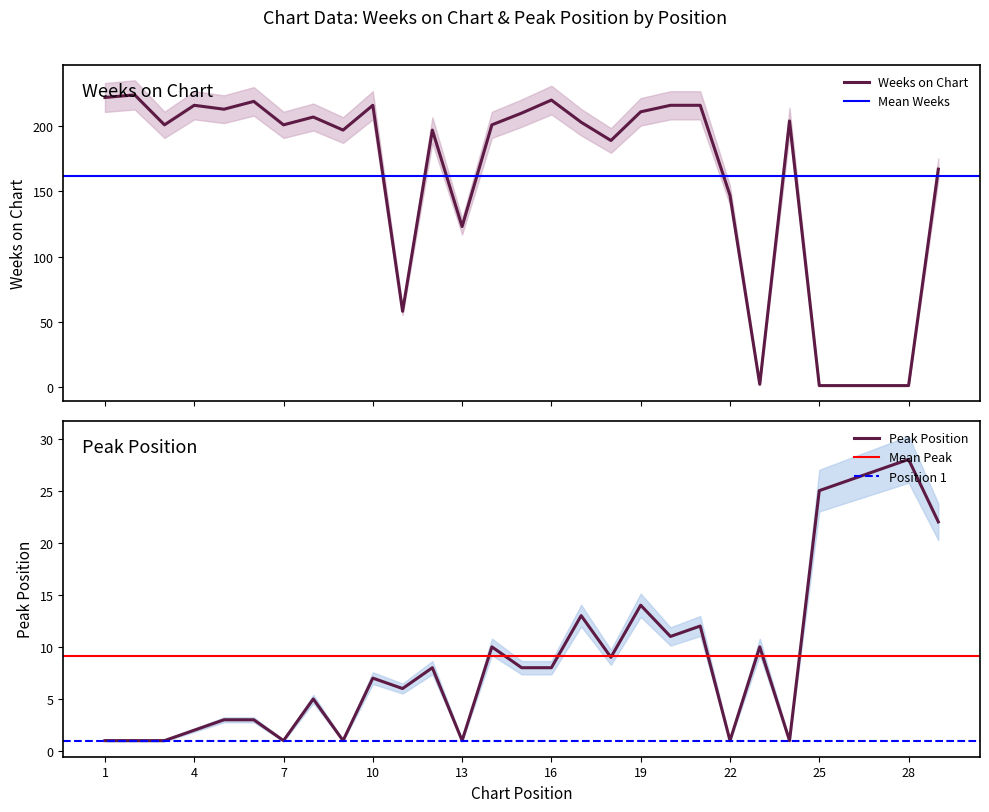

What is the difference between the highest and lowest values at 22?

146